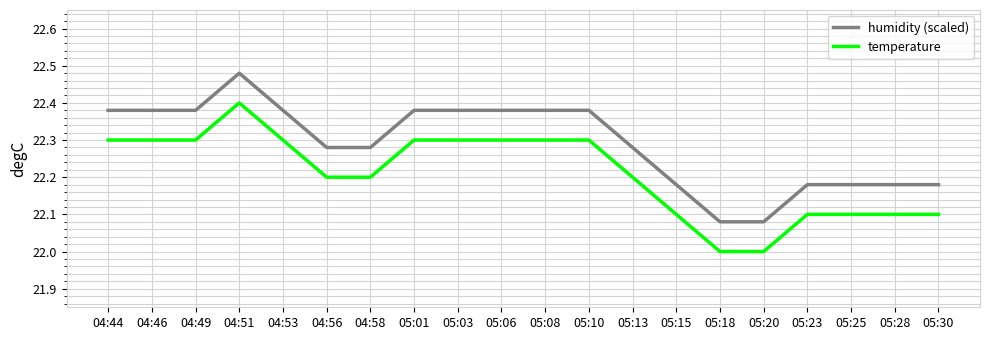

At which category is the sum across all series the highest?

04:51